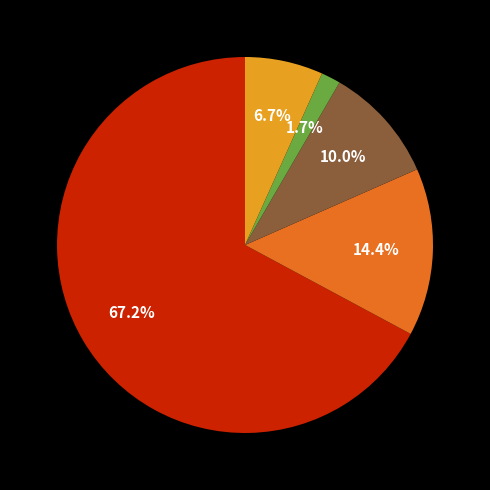

Is there a majority slice in this chart?

Yes